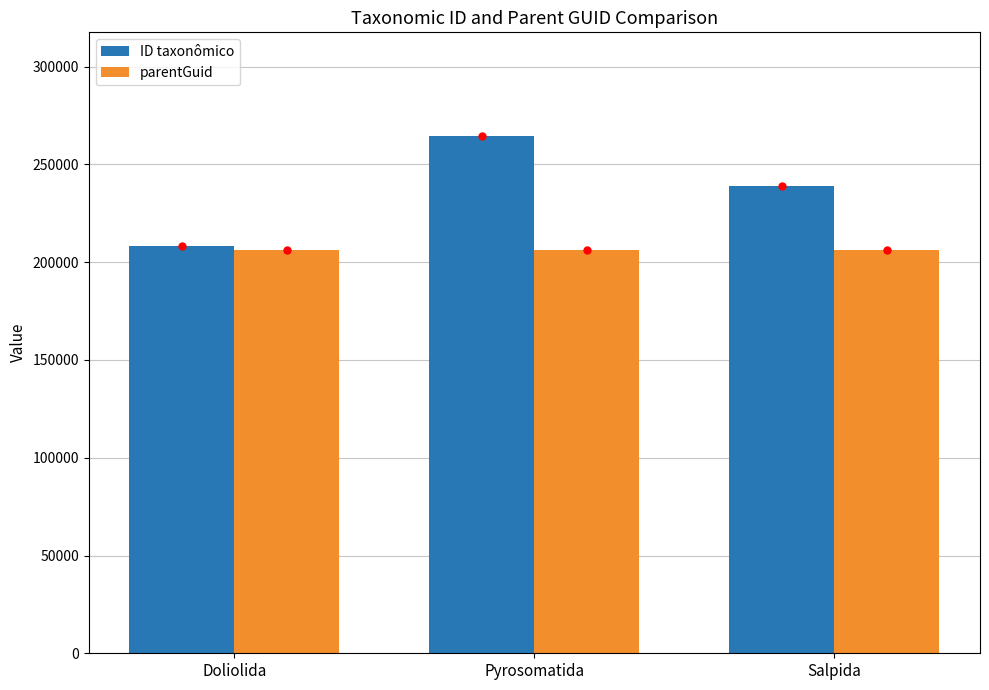

Reading right to left, what are all the values shown in this chart?

ID taxonômico: Salpida=239085	Pyrosomatida=264657	Doliolida=208090
parentGuid: Salpida=206182	Pyrosomatida=206182	Doliolida=206182